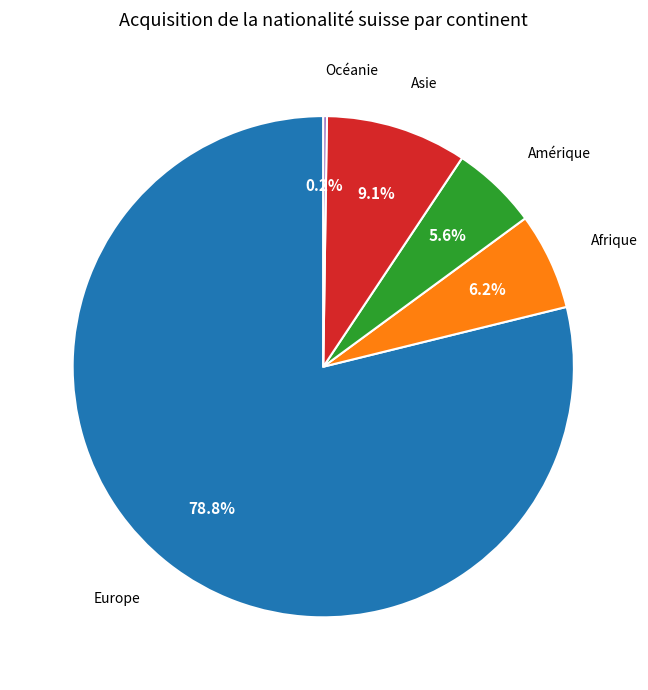

What is the total percentage of Afrique and Europe?

85.1%